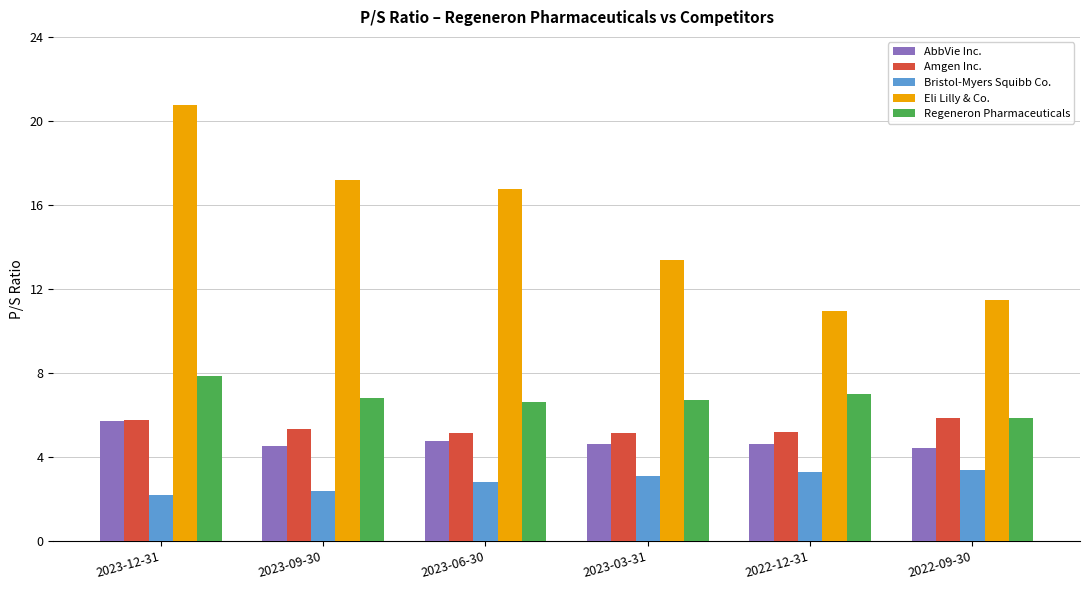

What is the total value across all series at 2023-03-31?

32.9